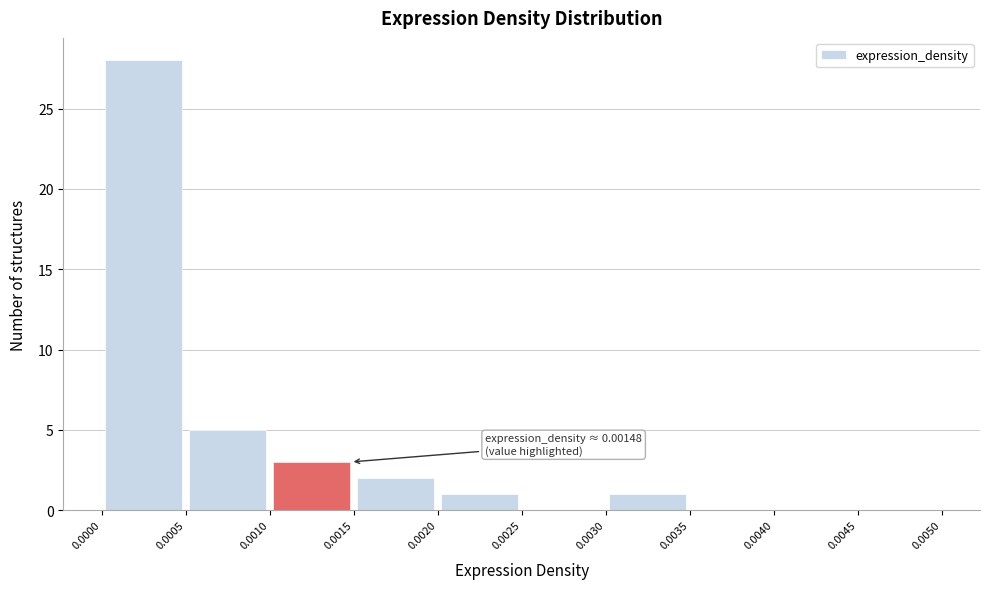

Which range on the x-axis has the tallest bar?

0.0000 to 0.0005